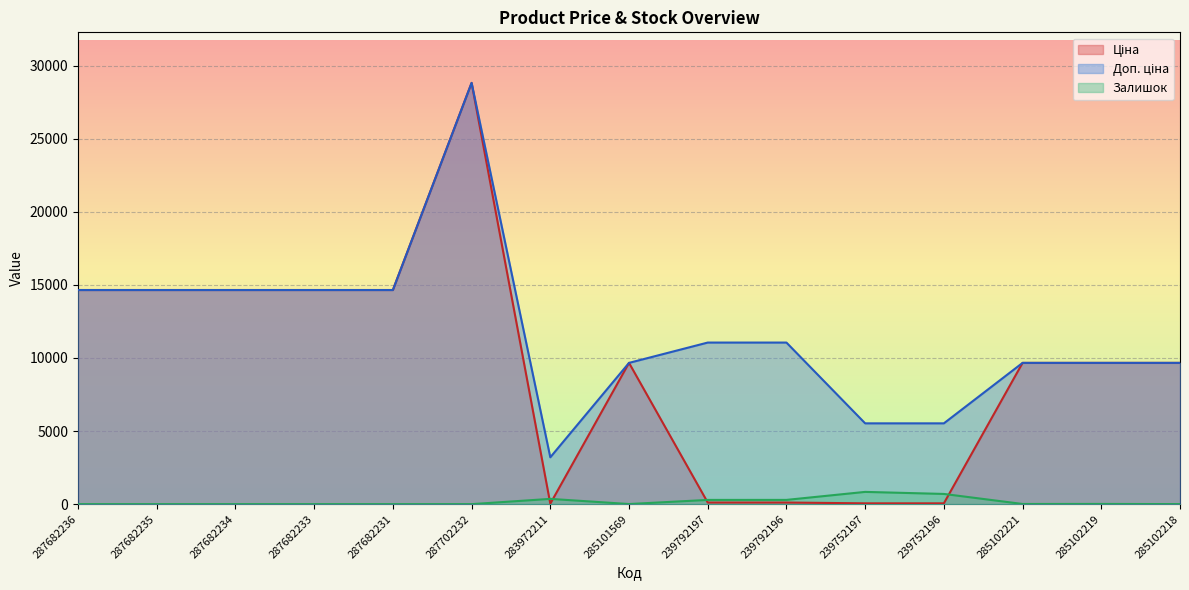

How many values in the Залишок series exceed 7?

7